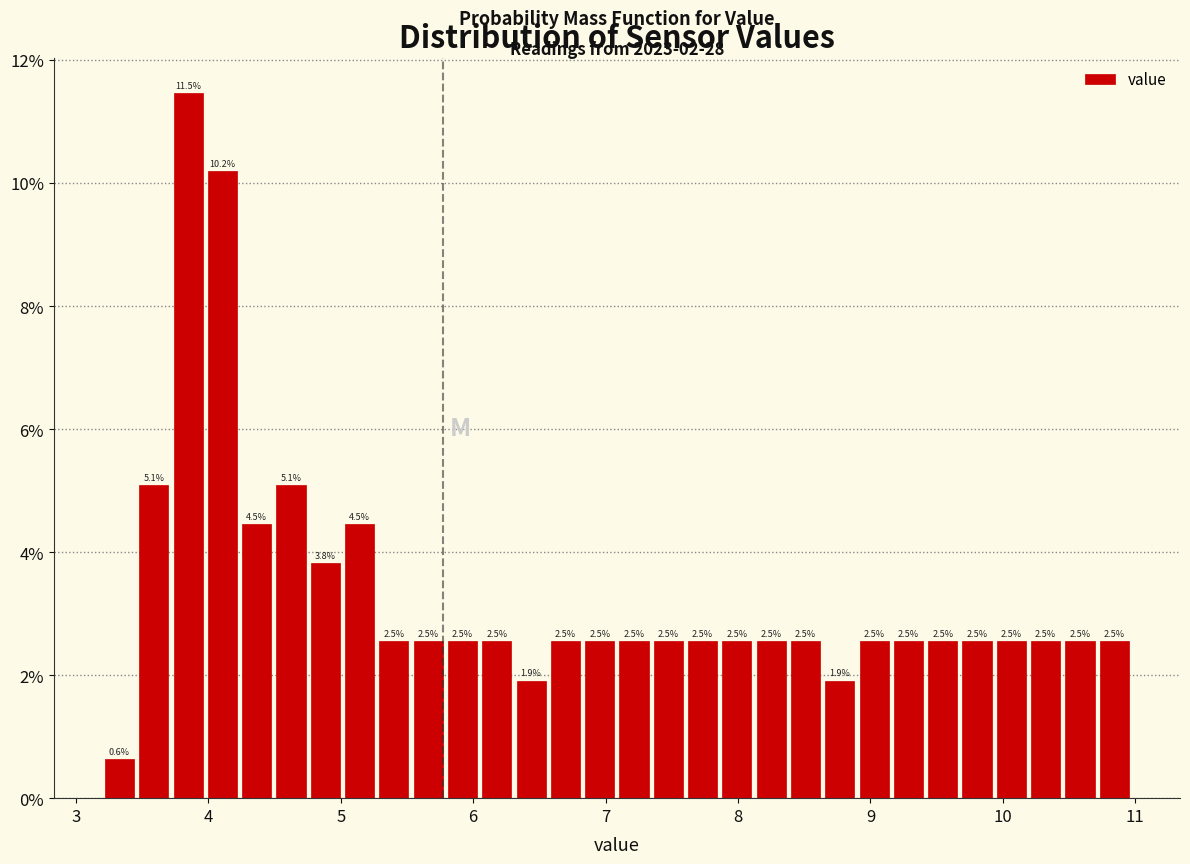

Around what value on the x-axis is the tallest bar? Give the approximate position of its centre, as read against the axis.

3.8